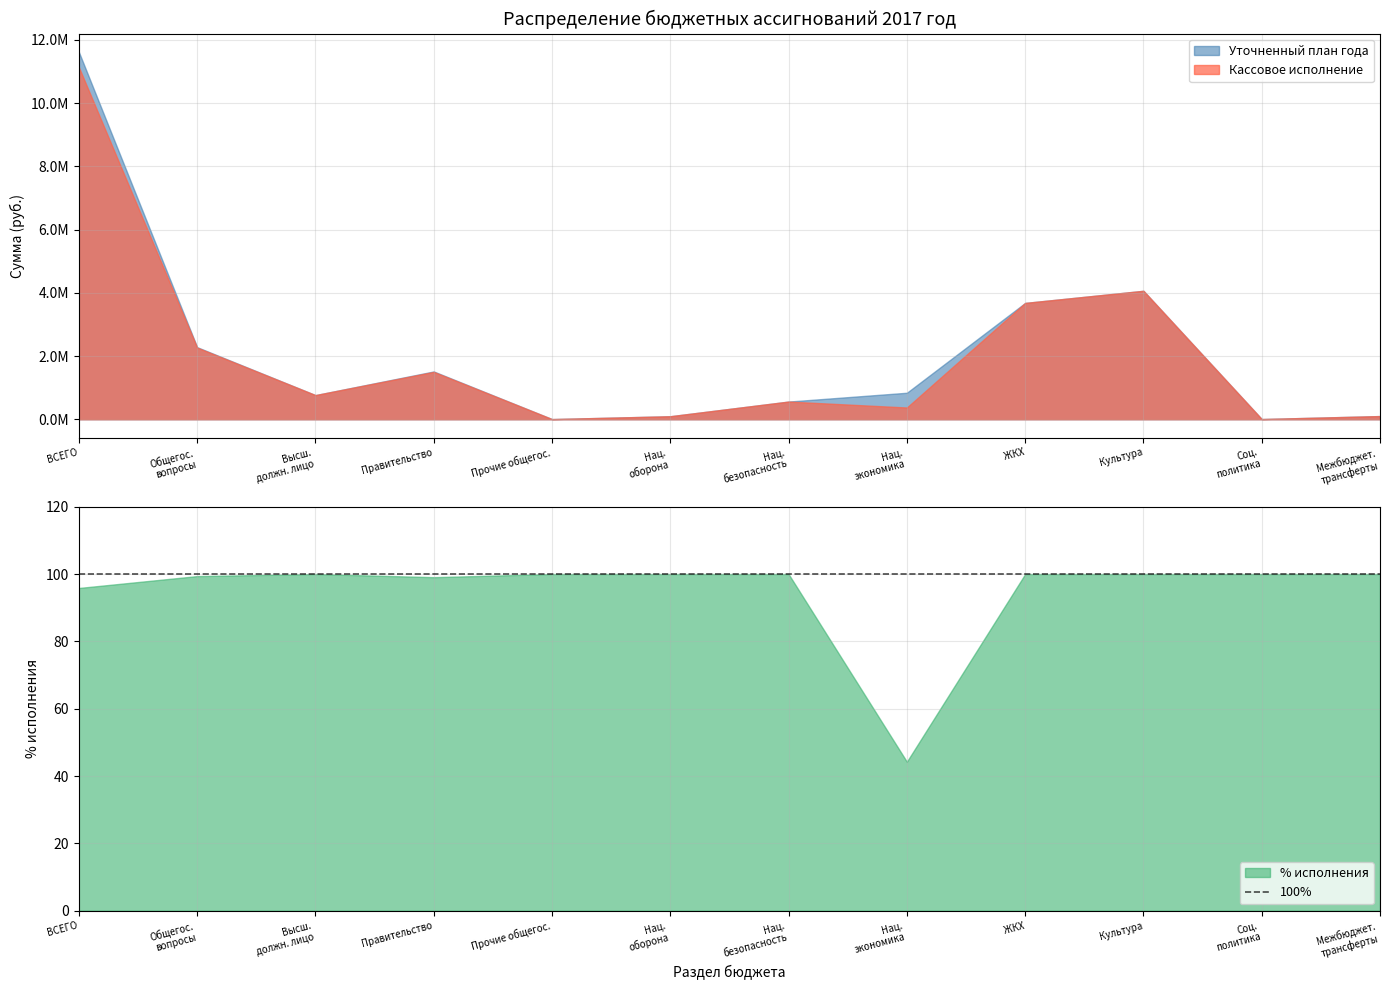

At Функционирование высшего должностного лица, list the series in order from largest to smallest.

Уточненный план года, Кассовое исполнение